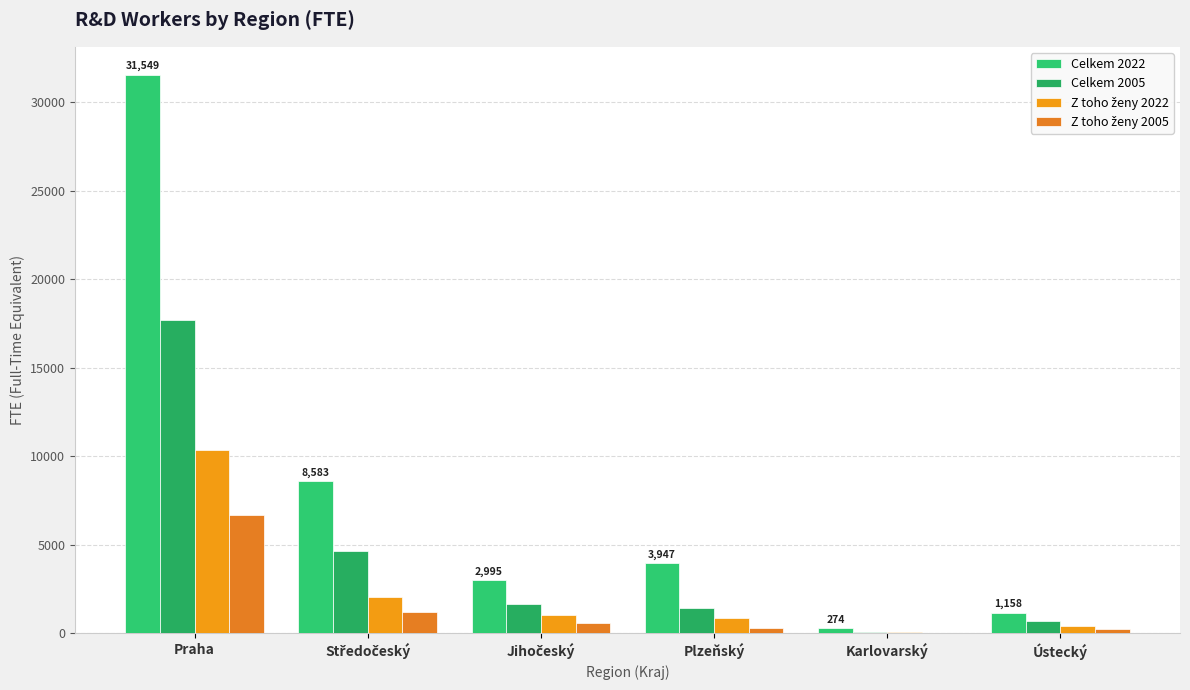

Are the bars grouped side by side (vs. stacked)?

Yes